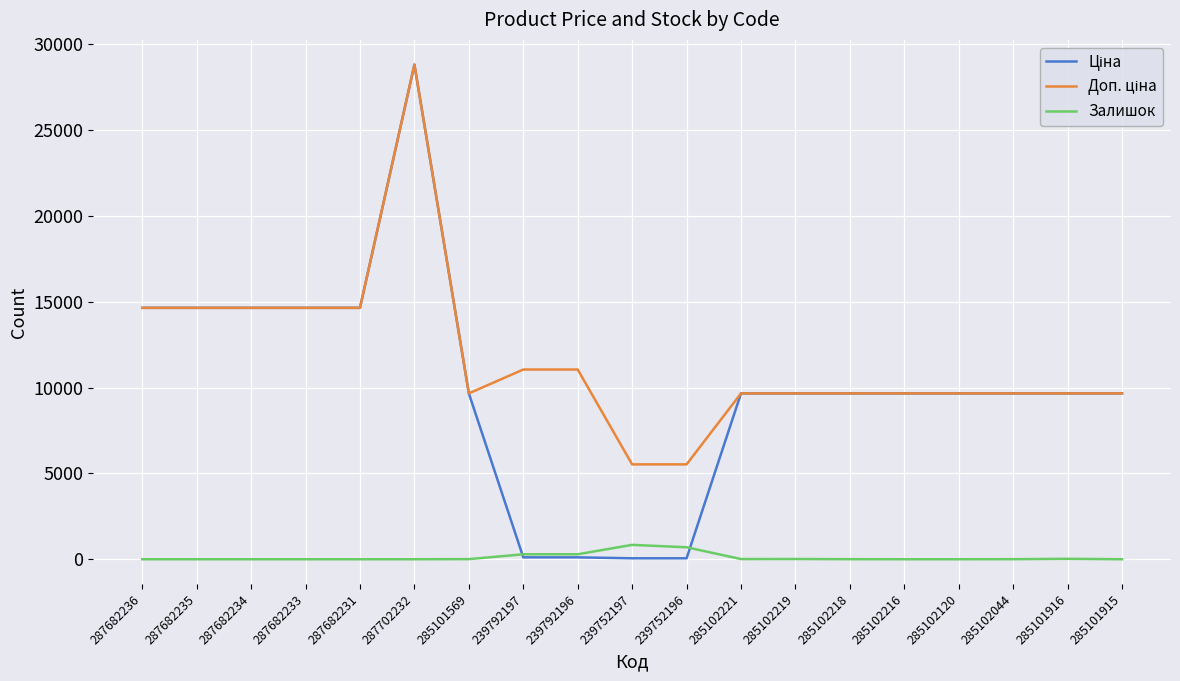

What is the spread (max minus min) of values at 285102216?

9664.7